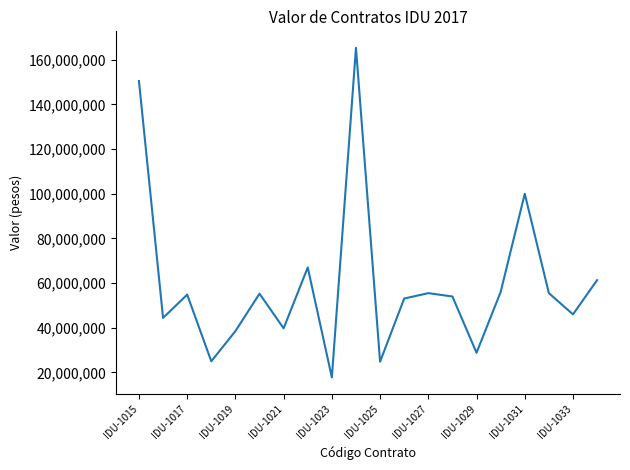

How many values are below 54833333?

10